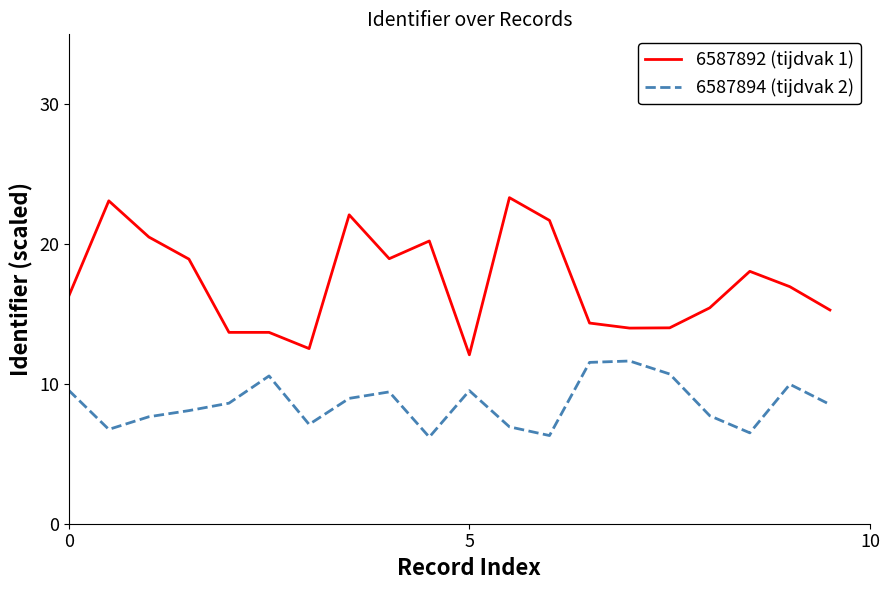

What is the lowest value of the 6587894 (tijdvak 2) series?

6.2